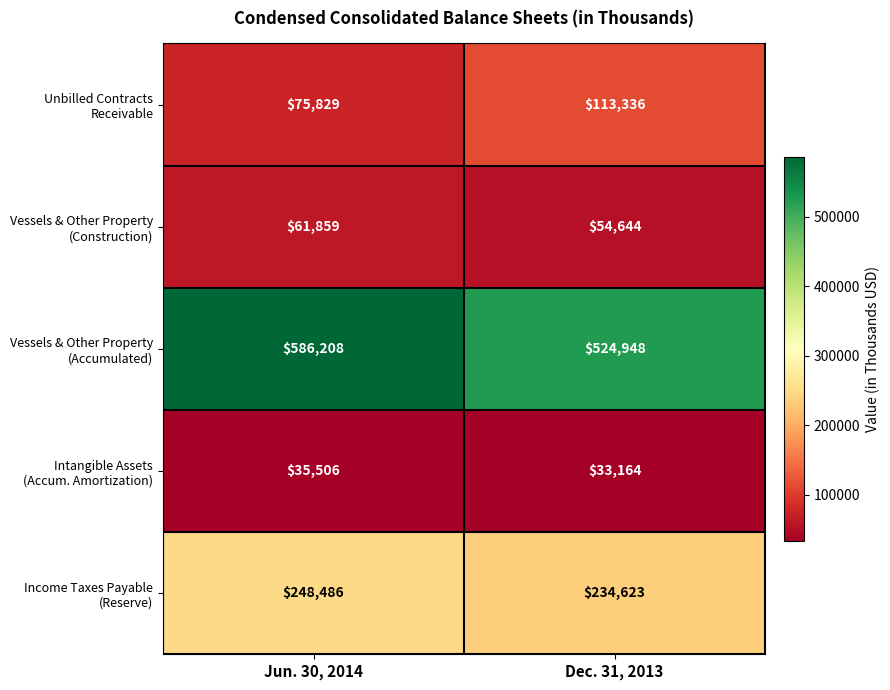

Which category has the highest value across all series?

Jun. 30, 2014